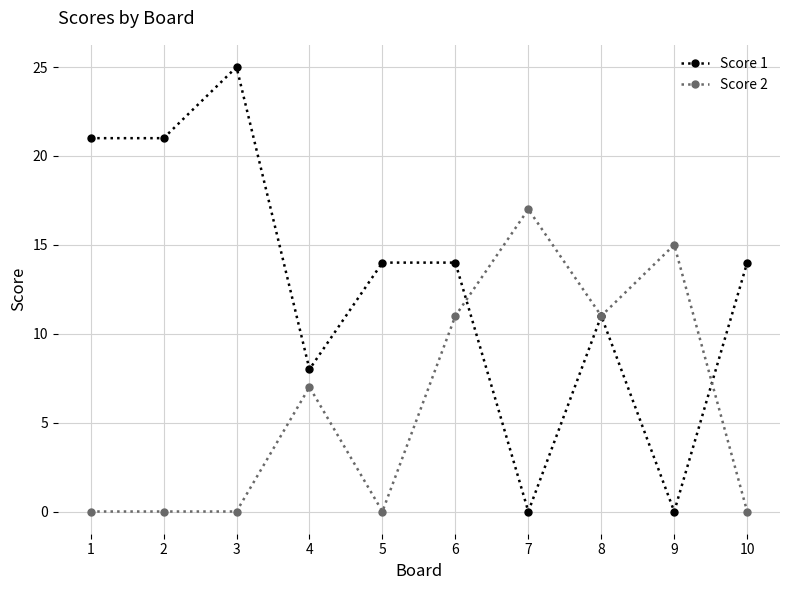

Count the number of categories in the chart.

10